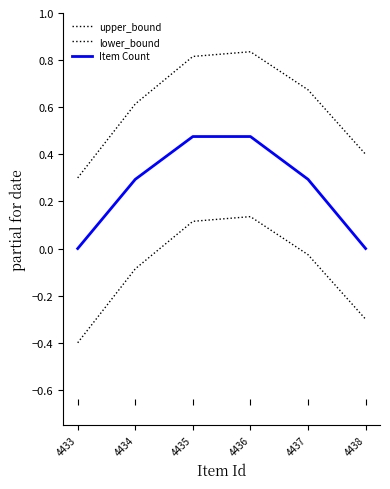

How many lines are shown in the chart?

3